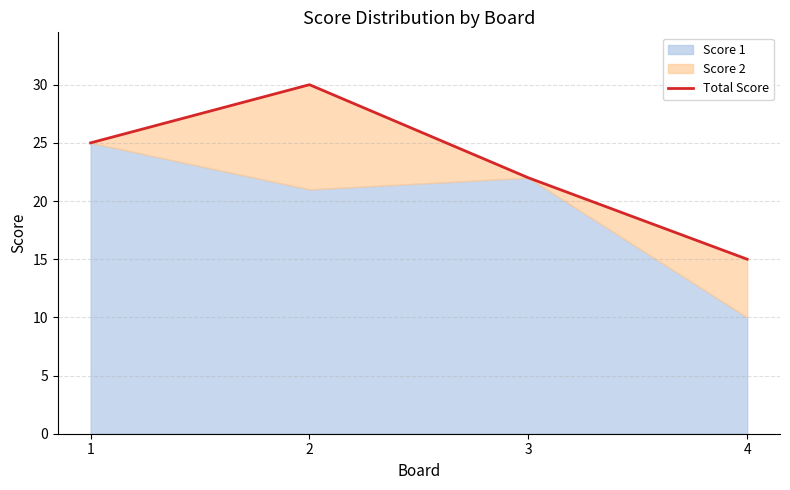

How many lines are shown in the chart?

1